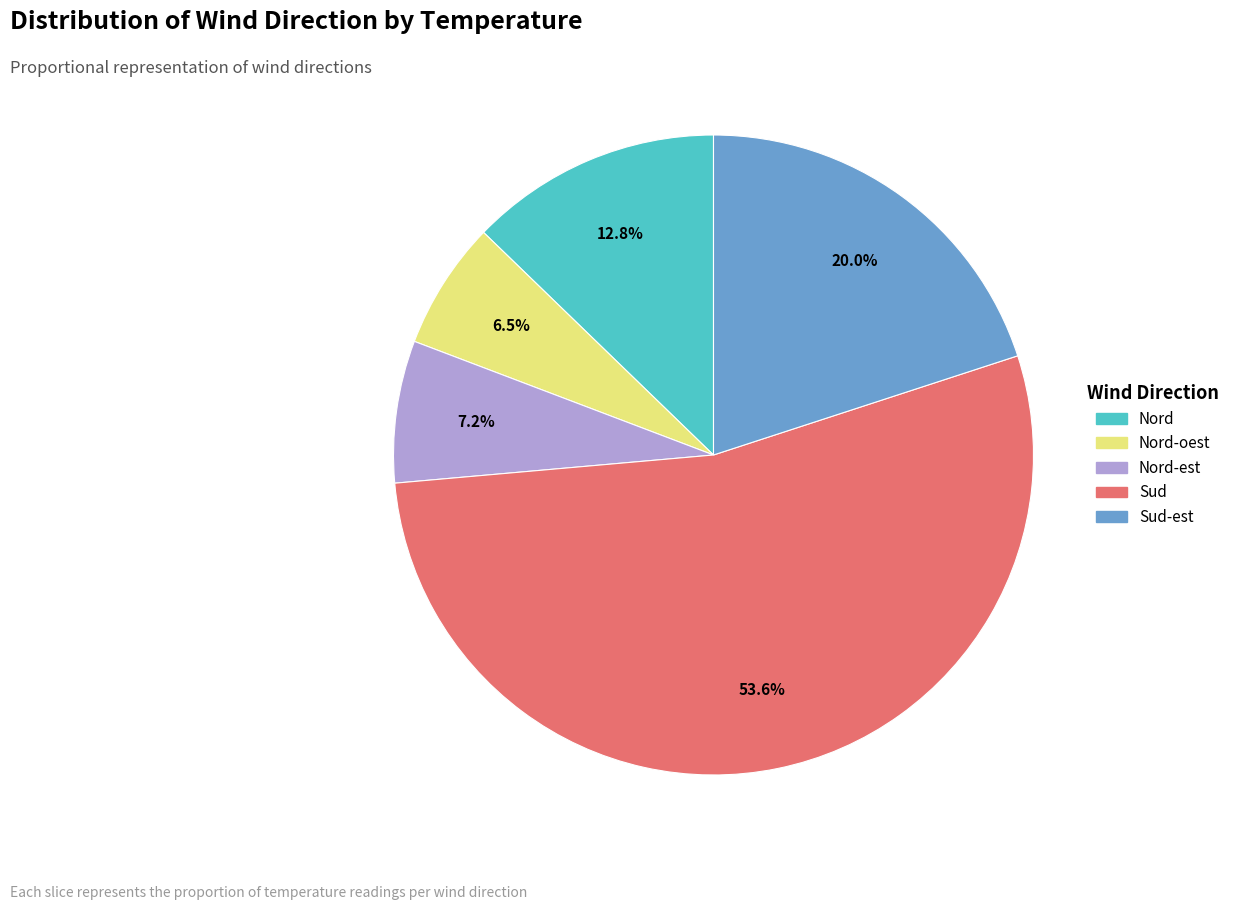

How many segments does this pie chart have?

5